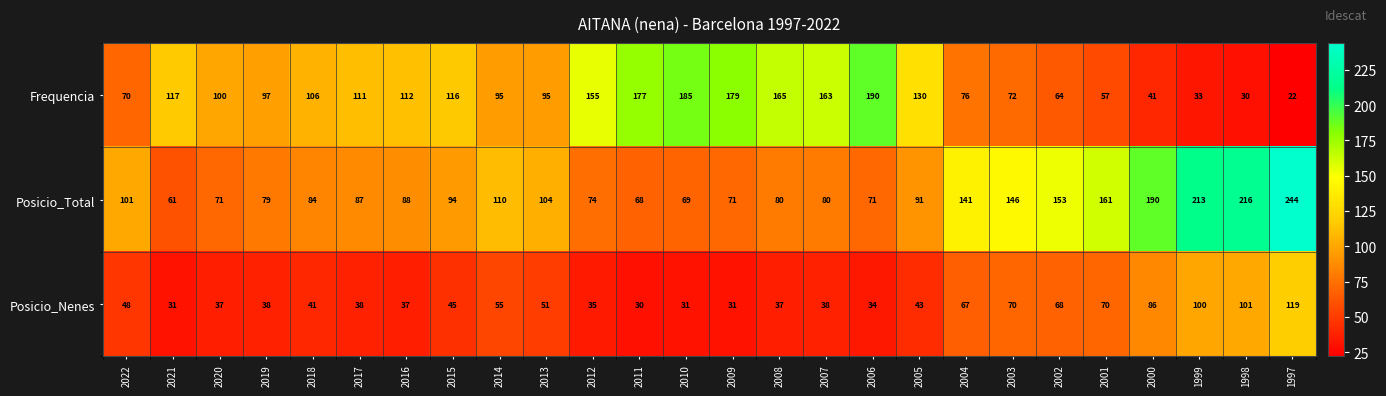

The Frequencia series shows 165 at 2008. True or false?

True